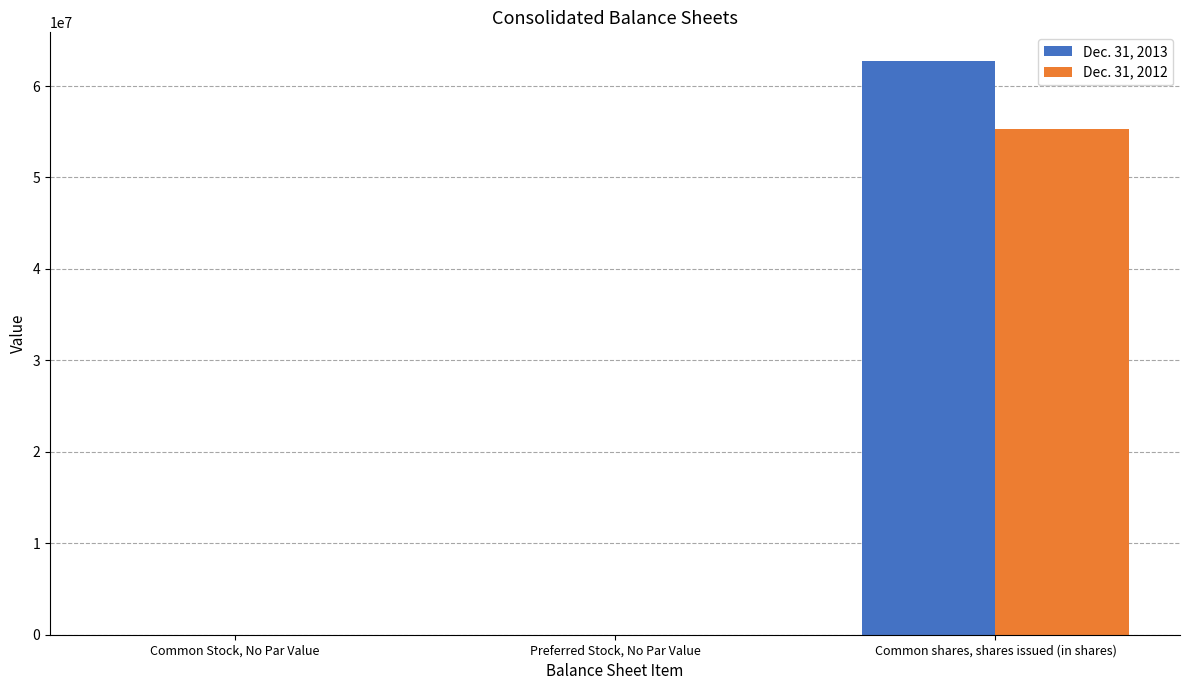

What is the difference between the Dec. 31, 2012 values at Common shares, shares issued (in shares) and Preferred Stock, No Par Value?

55294091